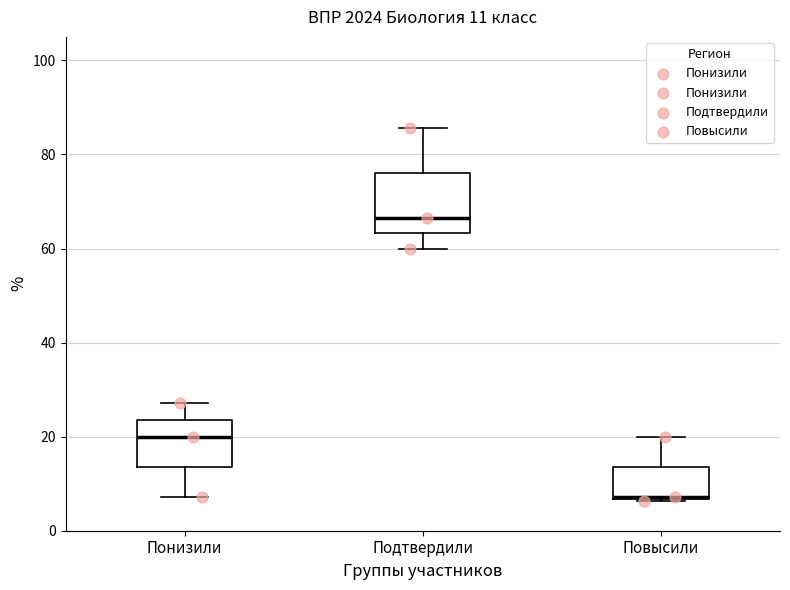

Comparing the boxes themselves (not the whiskers), which one is the tallest?

Подтвердили